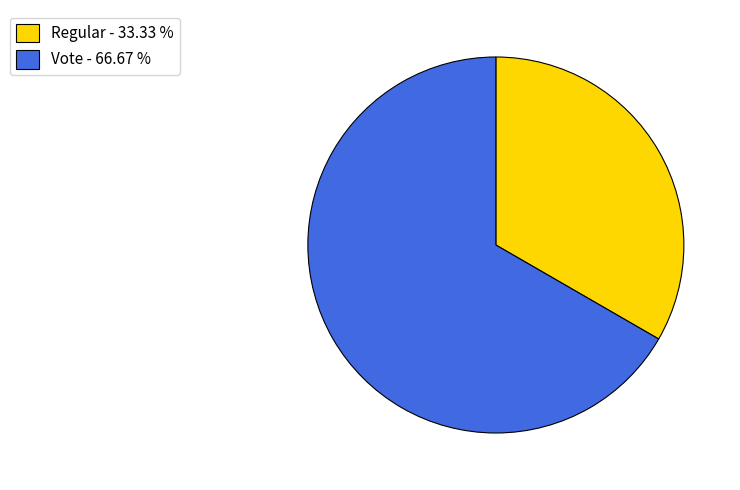

Approximately how many times larger is the value at Vote compared to Regular?

2.0